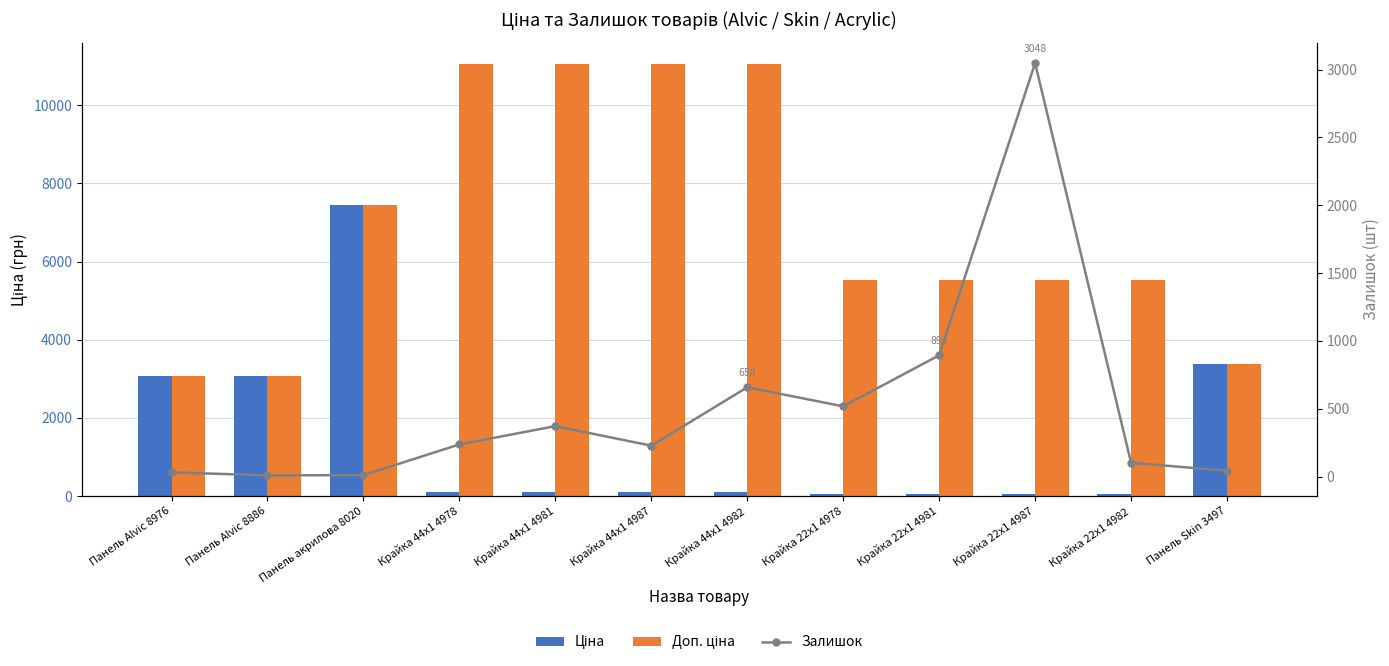

How many Доп. ціна values are between 5528 and 11055?

9